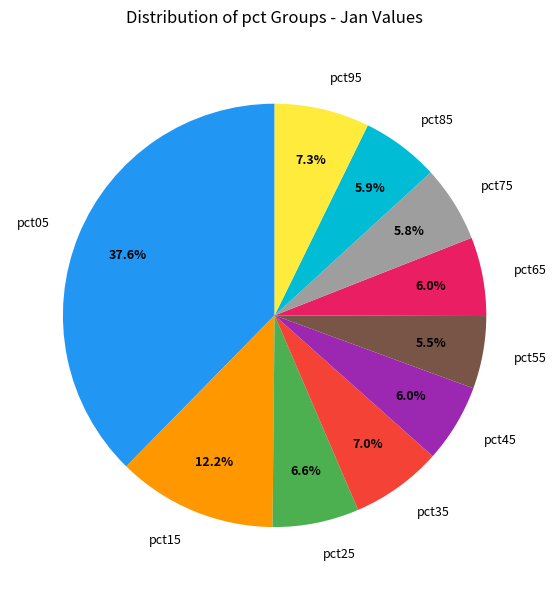

Is pct85 the majority of the pie?

No